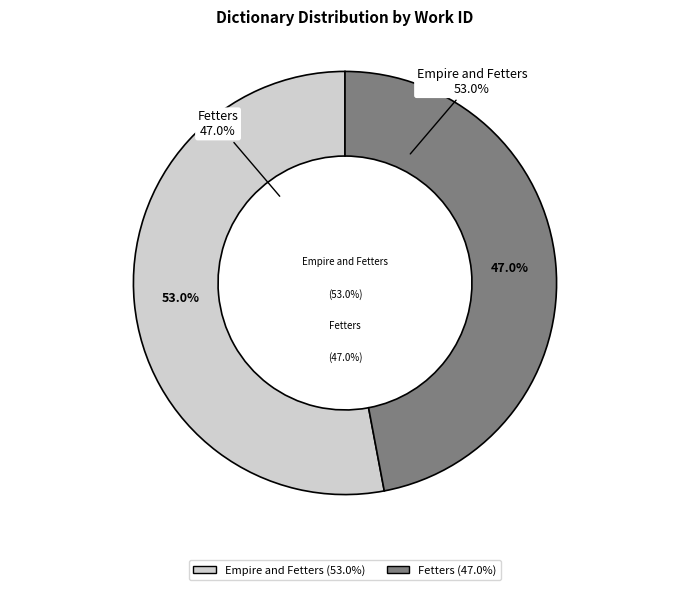

To the nearest percent, what percentage of the pie is Fetters?

47%